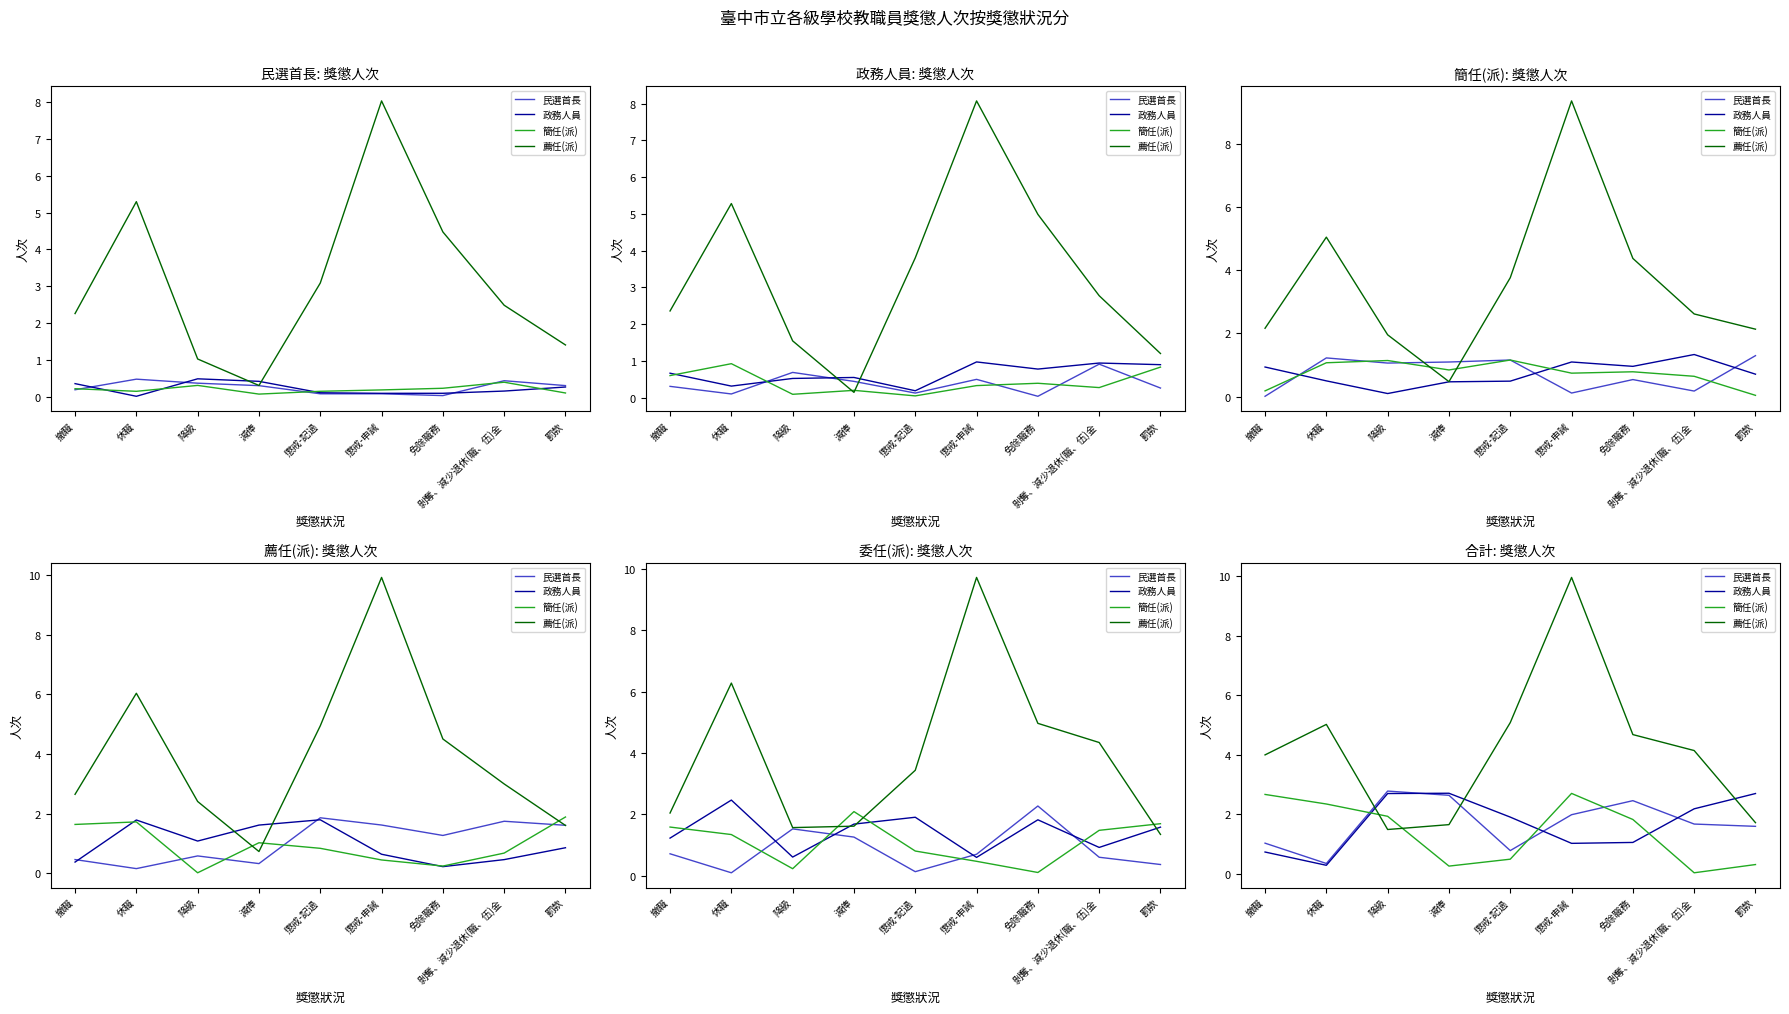

Does the chart display data point markers on the line(s)?

No